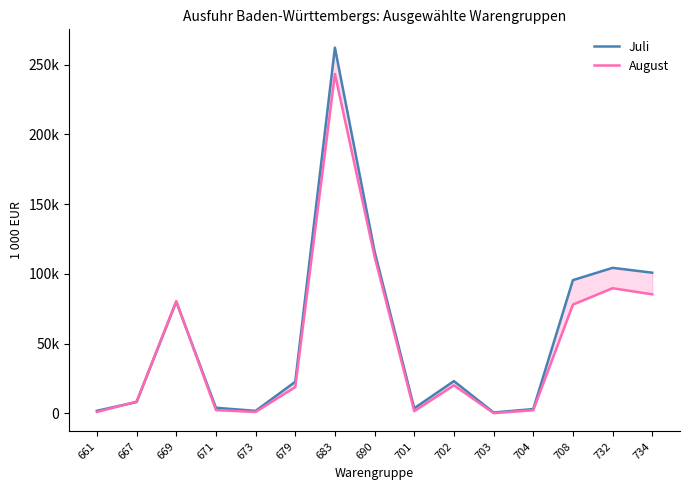

Reading left to right, list all the values displayed in this chart.

Juli: 1910.3	8190.0	80090.2	4074.1	1853.6	22683.5	262136.3	116095.1	3709.8	23181.5	705.7	3131.7	95523.5	104337.4	100860.7
August: 1088.4	8463.7	80501.0	2415.6	1093.4	18917.8	243218.7	112353.1	1648.8	20142.4	242.7	2334.3	77990.5	89730.7	85365.5